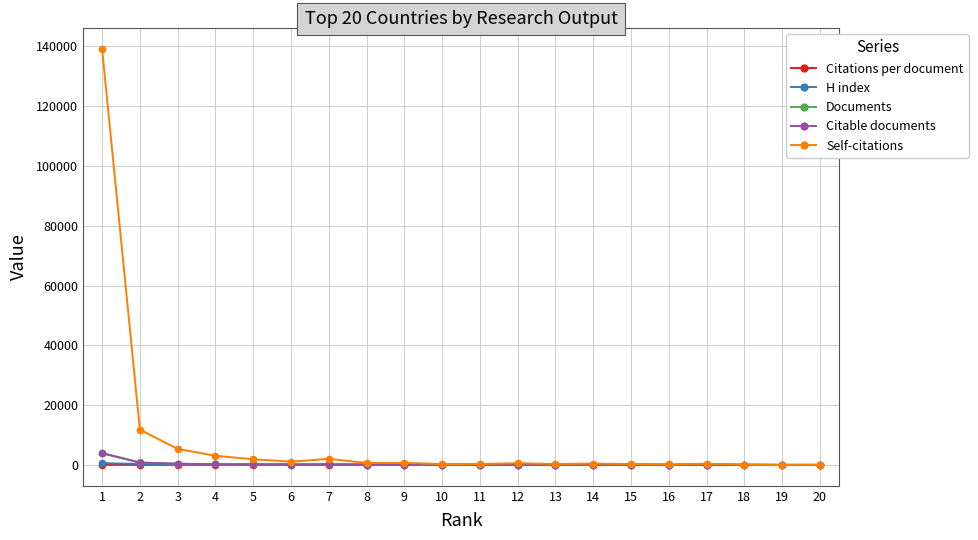

Which series has the largest range (max minus min)?

Self-citations